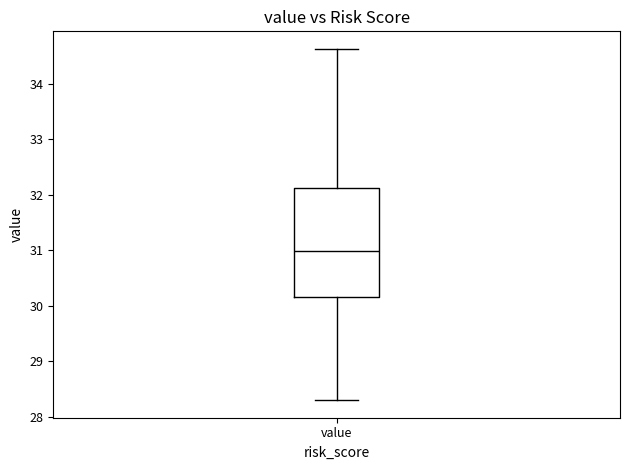

Where does the lower whisker of the box for value end on the y-axis? The values are not printed on the chart, so give them approximately, as read against the axis.

28.3